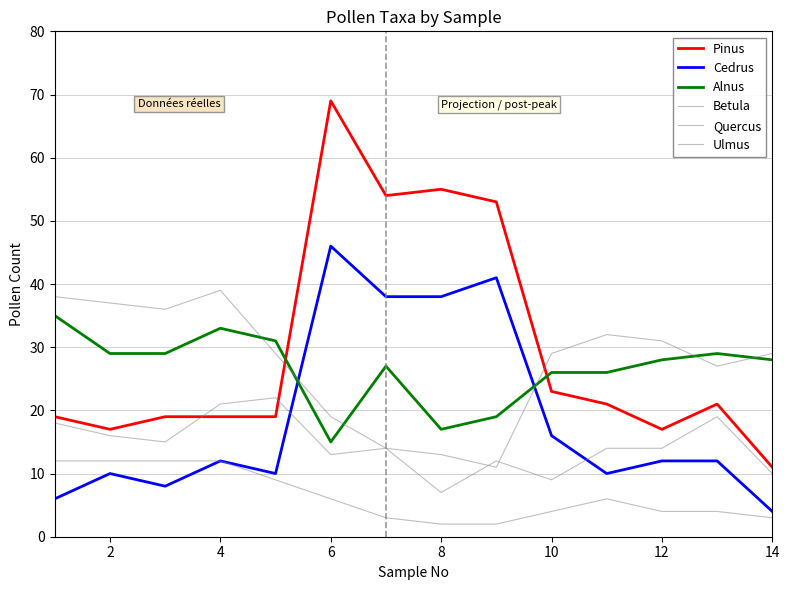

How many lines are shown in the chart?

6